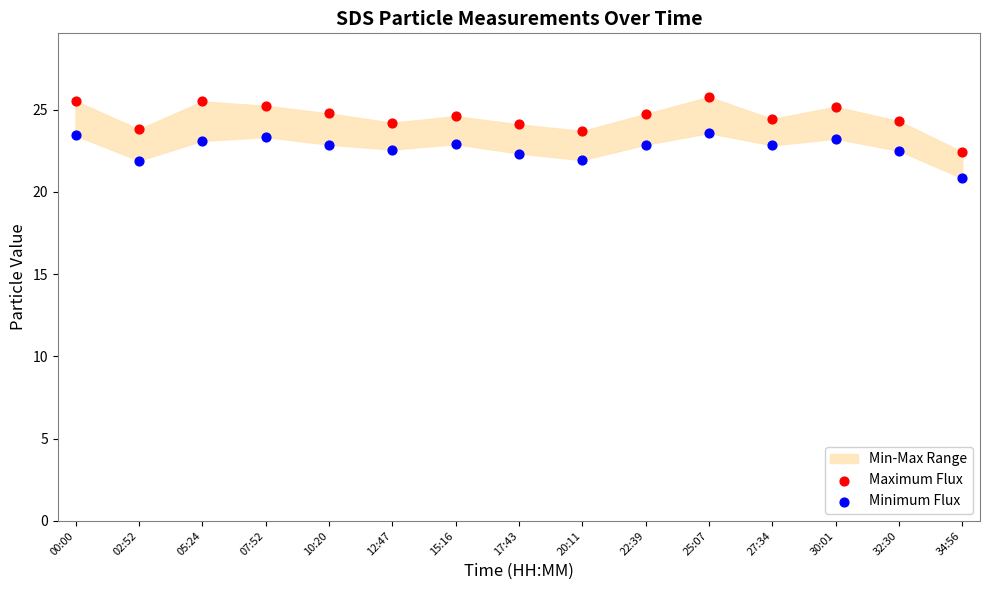

Across all data points, what is the range of X values (max minus min)?

1.0